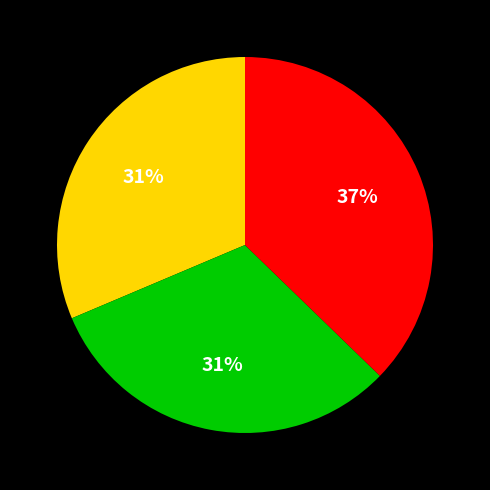

Count the number of slices in the pie.

3